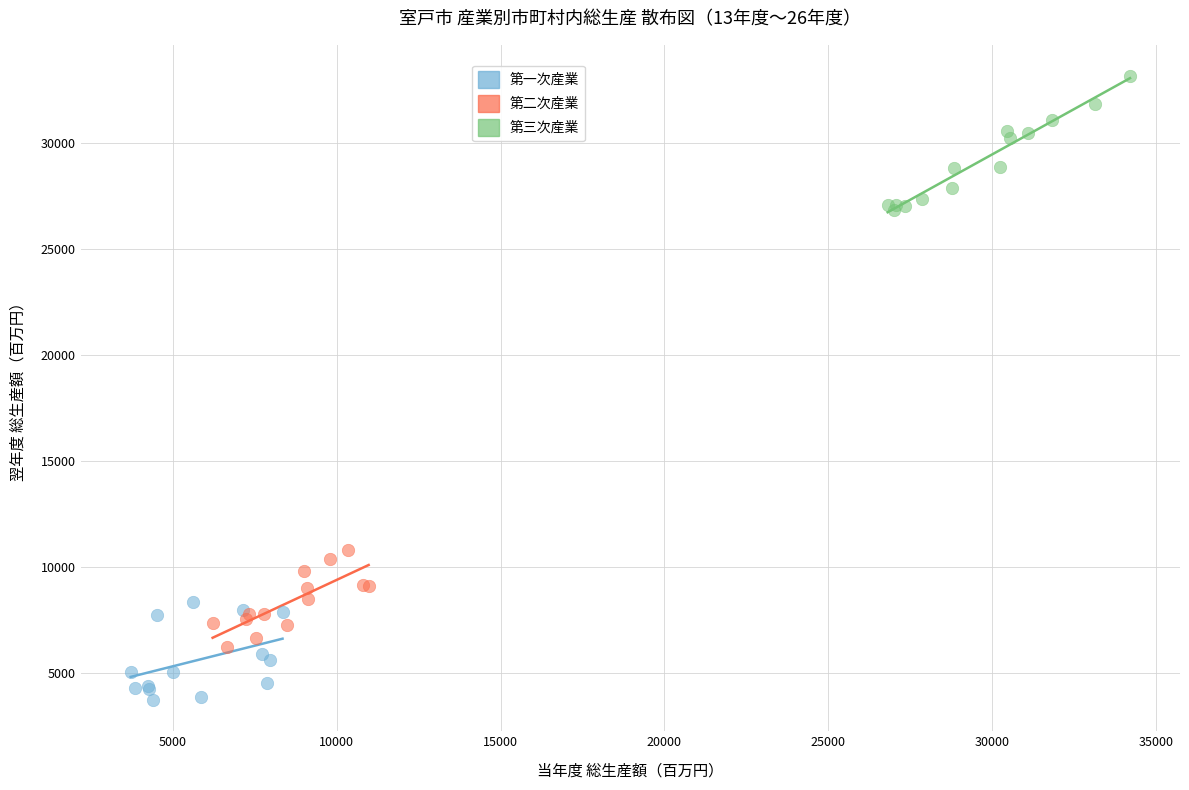

Which series reaches the minimum Y coordinate?

第一次産業